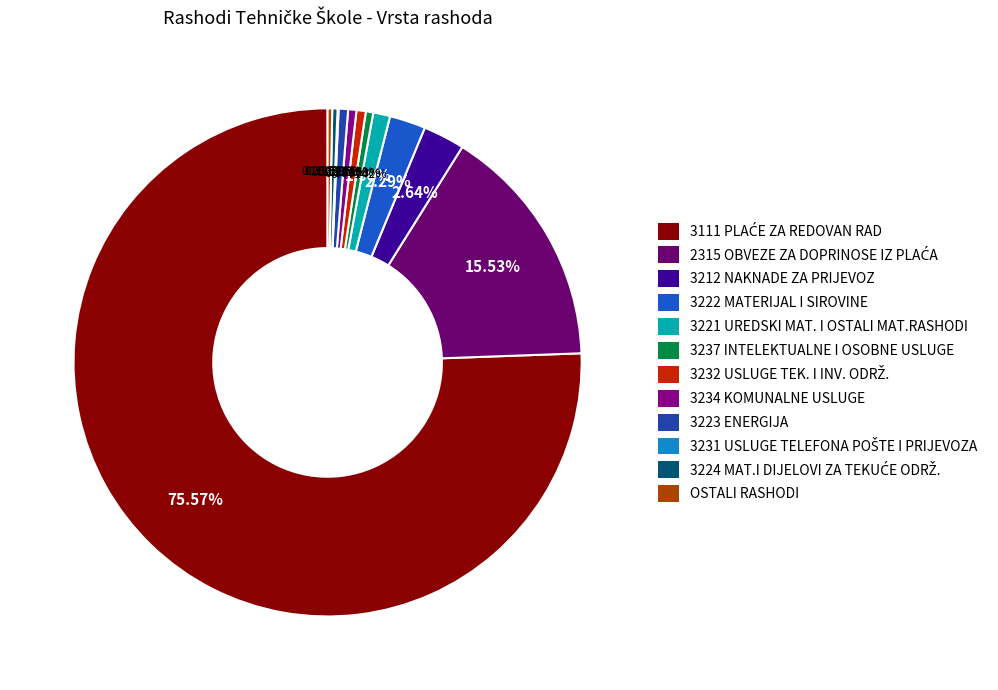

True or false: OSTALI RASHODI accounts for 0% of the total.

True